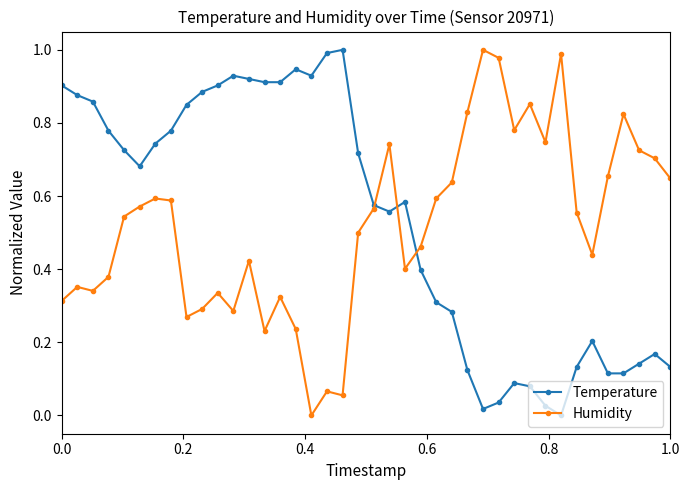

True or false: Temperature has more than 2 interior local peaks.

True